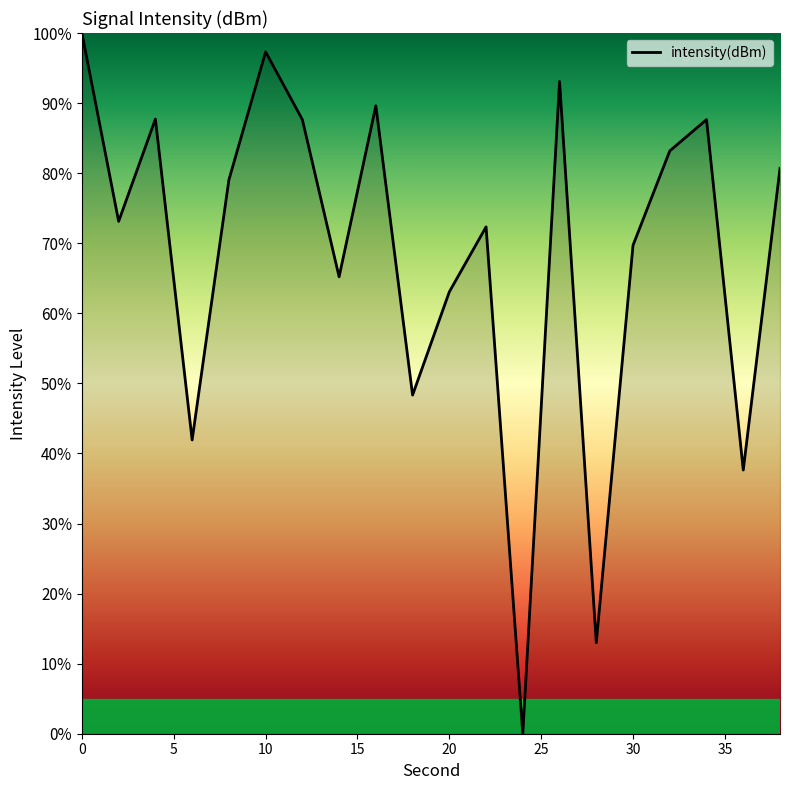

Does the chart have visible grid lines?

No